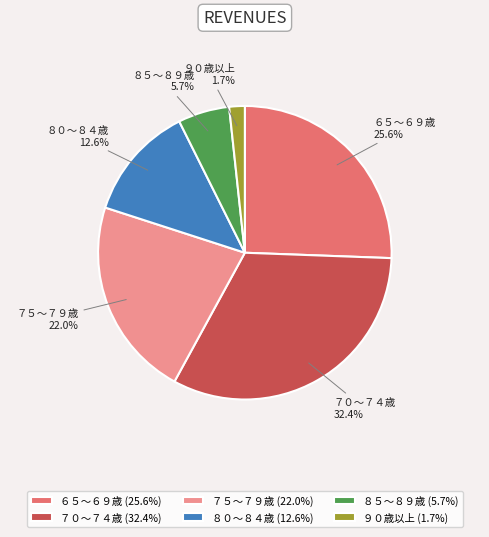

Rank the categories by value from lowest to highest.

９０歳以上, ８５～８９歳, ８０～８４歳, ７５～７９歳, ６５～６９歳, ７０～７４歳